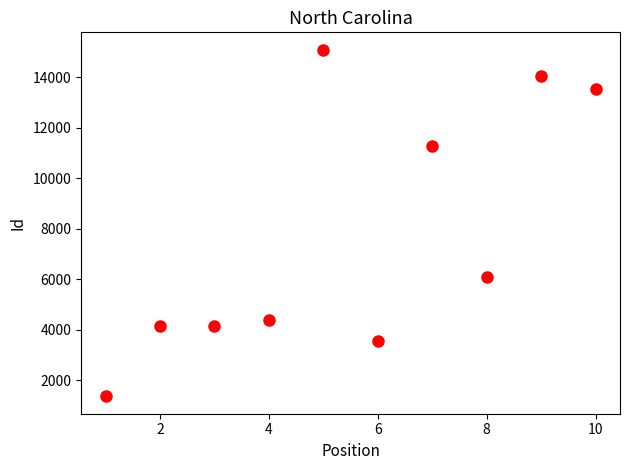

What is the average X value?

6